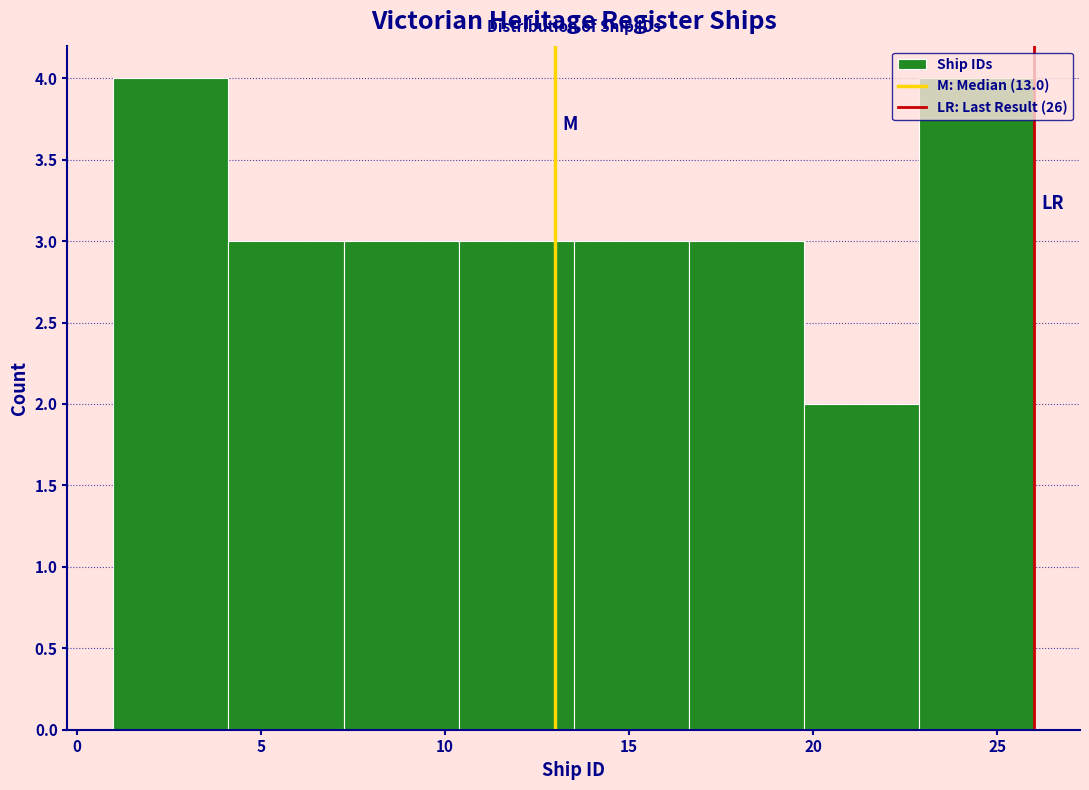

Reading left to right, list every bar in this chart as the range it spans on the x-axis followed by its height. Neither the bar edges nor the heights are printed on the chart, so give them approximately, as read against the axes.

1.0 to 4.0: 4
4.0 to 7.5: 3
7.5 to 10.5: 3
10.5 to 13.5: 3
13.5 to 16.5: 3
16.5 to 20.0: 3
20.0 to 23.0: 2
23.0 to 26.0: 4